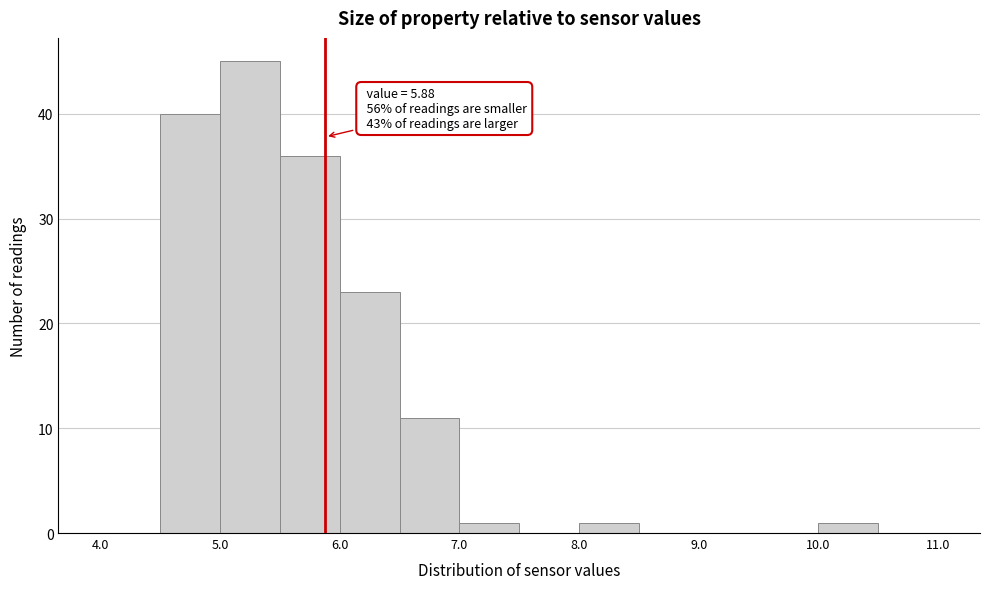

Over which range of the x-axis is the bar tallest?

5.0 to 5.5